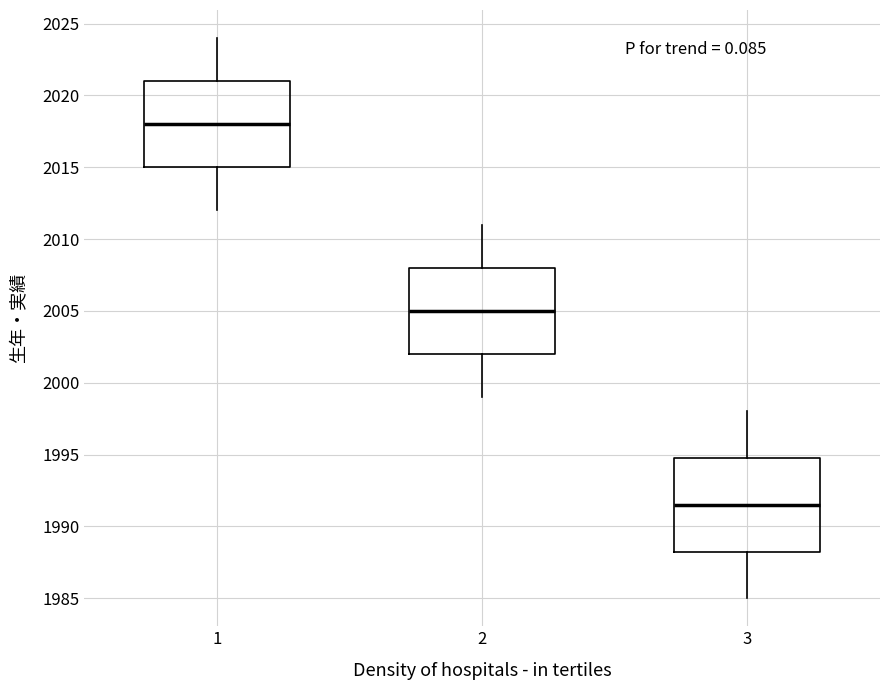

Reading left to right, read every box against the y-axis: the position of its median line, the range the box covers, and the ends of its whiskers. The values are not printed on the chart, so give them approximately, as read against the axis.

1: median 2018.0, box 2015.0 to 2021.0, whiskers 2012.0 to 2024.0
2: median 2005.0, box 2002.0 to 2008.0, whiskers 1999.0 to 2011.0
3: median 1991.5, box 1988.5 to 1995.0, whiskers 1985.0 to 1998.0